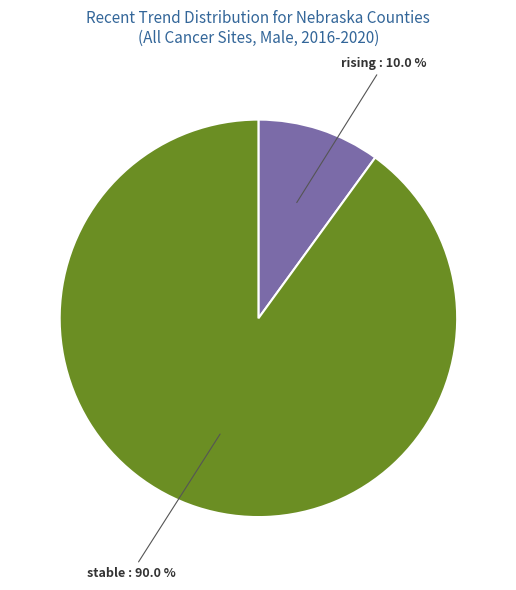

Count the number of slices in the pie.

2